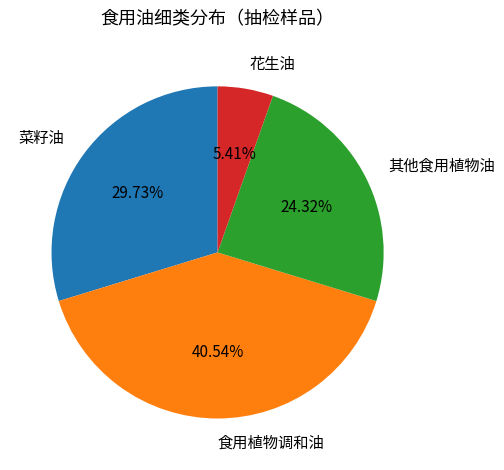

Count the number of slices in the pie.

4